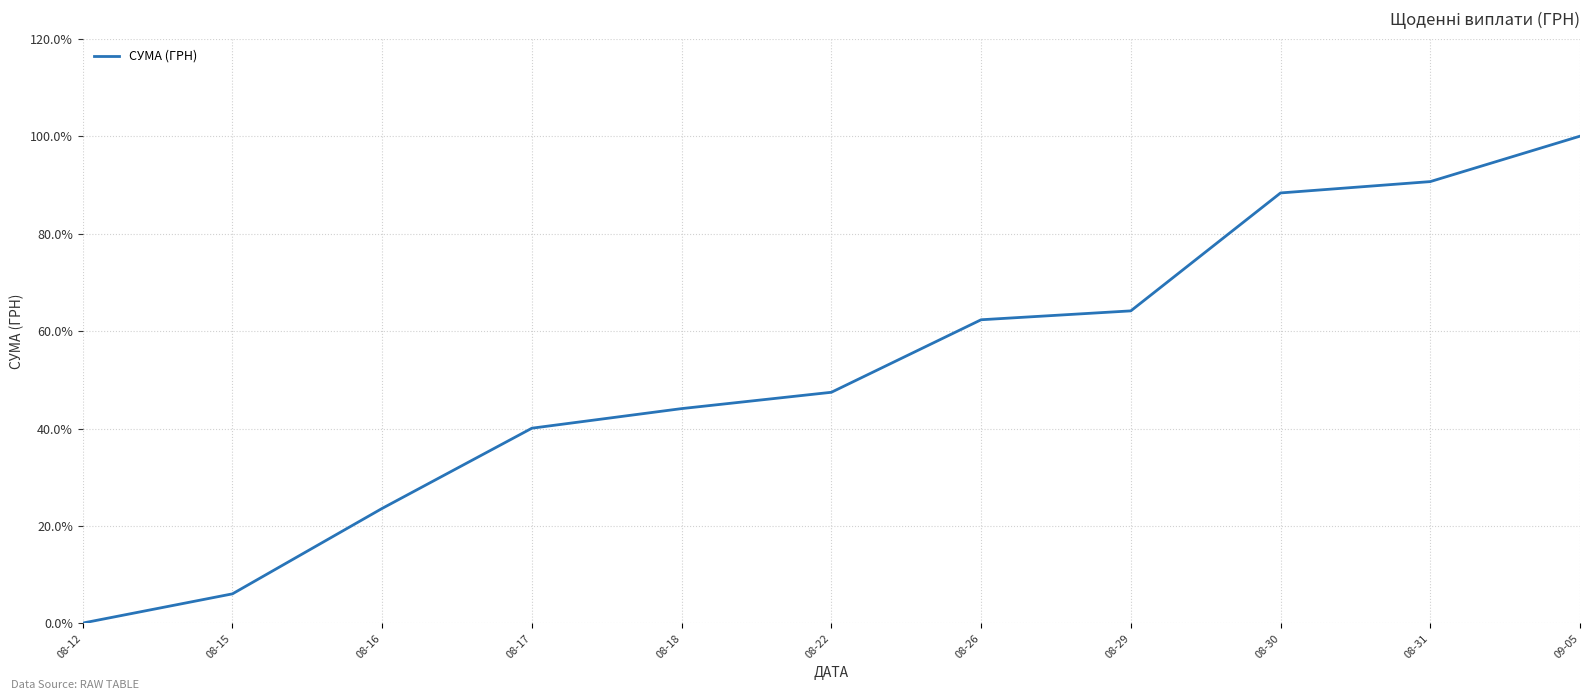

What is the greatest value displayed?

100.0